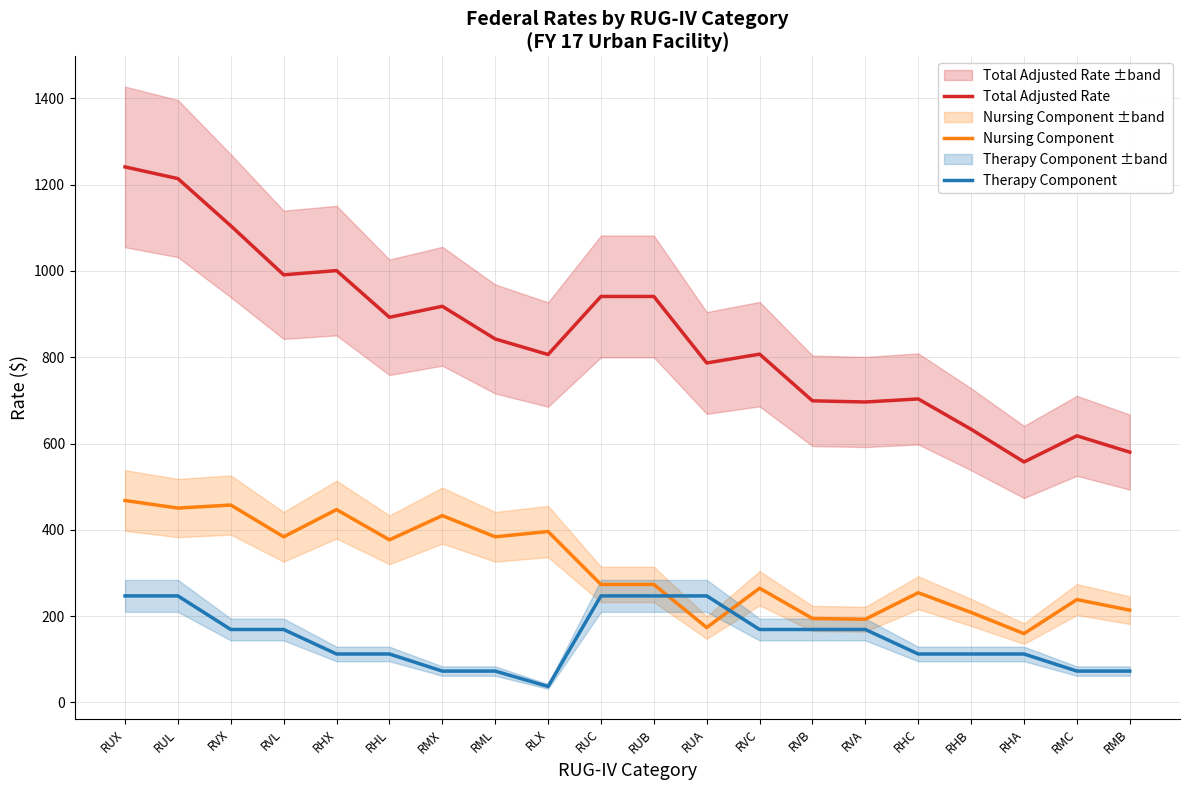

At how many categories does at least one series exceed 559?

19